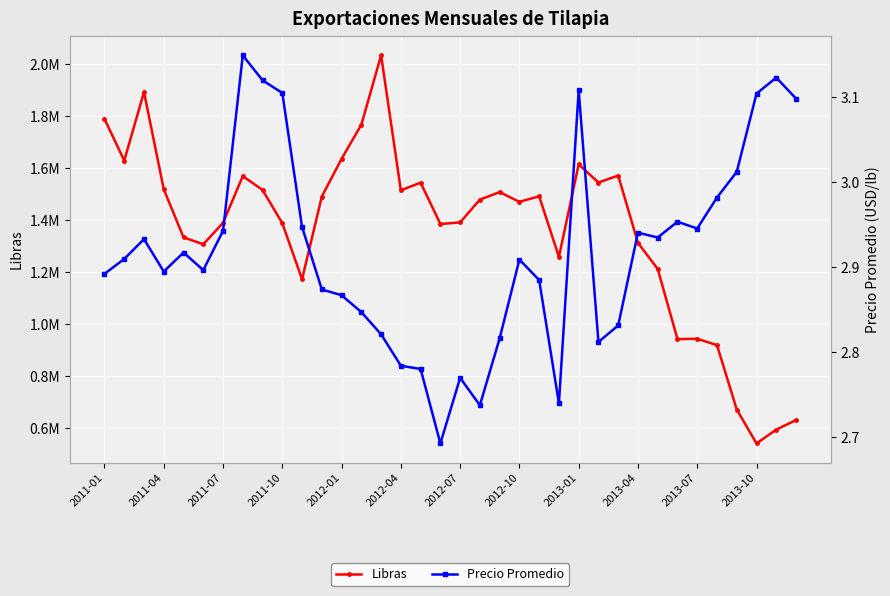

What is the difference between the second highest and minimum values in the Libras series?

1352330.3